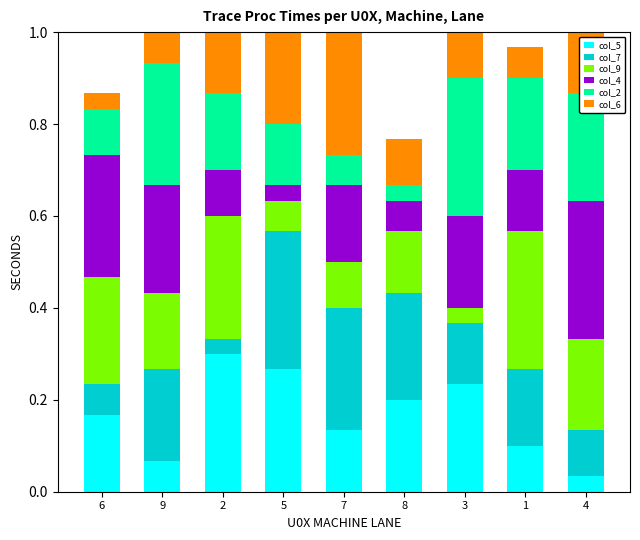

List the series in order of their peak value, highest first.

col_7, col_2, col_5, col_9, col_4, col_6